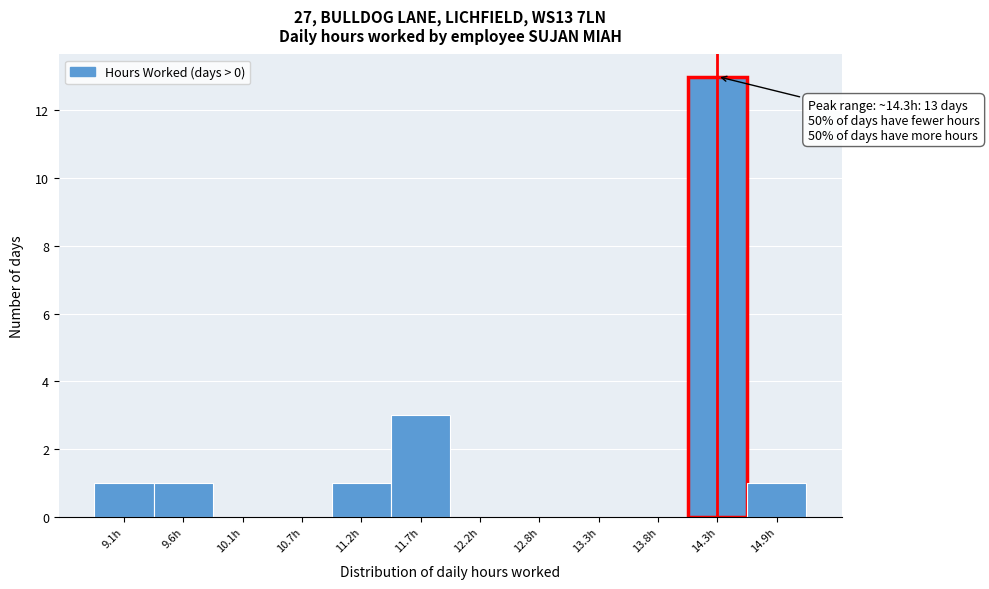

Over which range of the x-axis is the bar tallest?

14.1 to 14.6